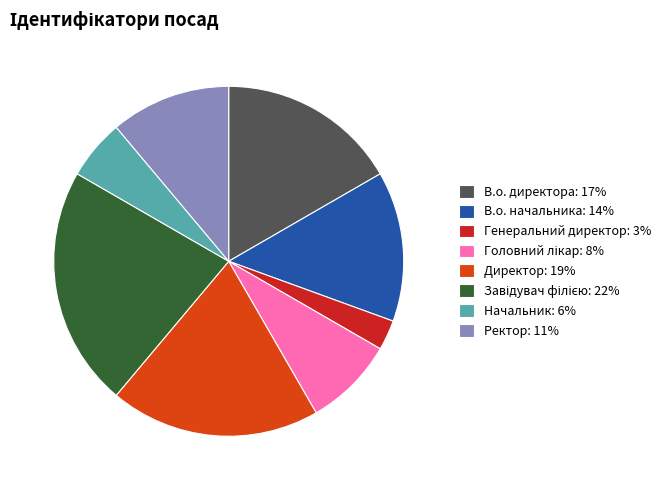

Combined, do В.о. начальника: 14% and В.о. директора: 17% account for over 50%?

No